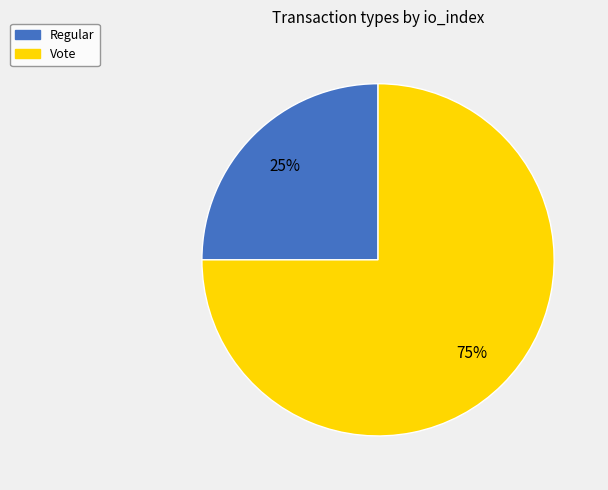

What is the ratio of the value at Vote to the value at Regular?

3.0